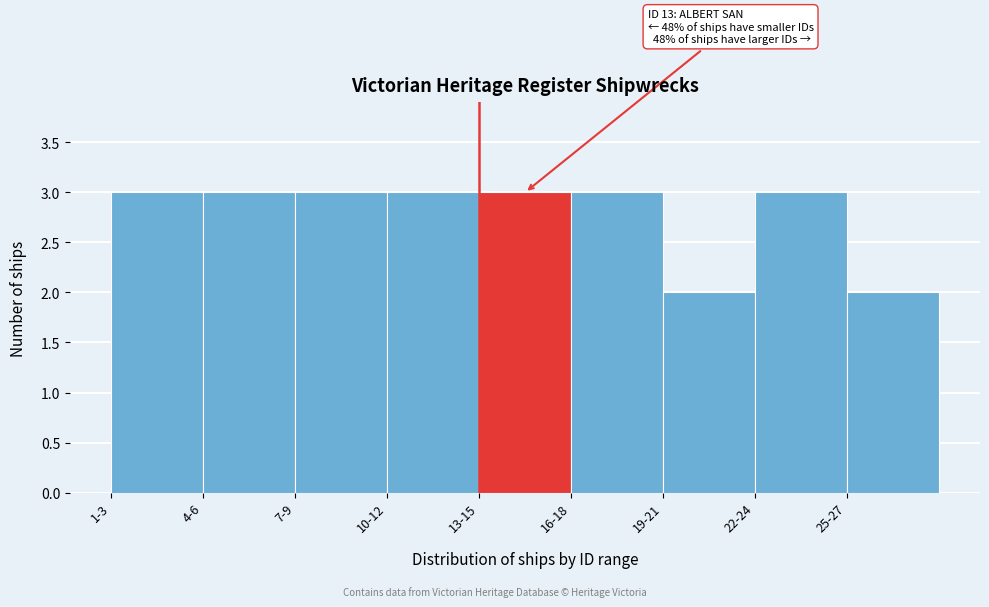

Reading left to right, what are all the values shown in this chart?

3	3	3	3	3	3	2	3	2